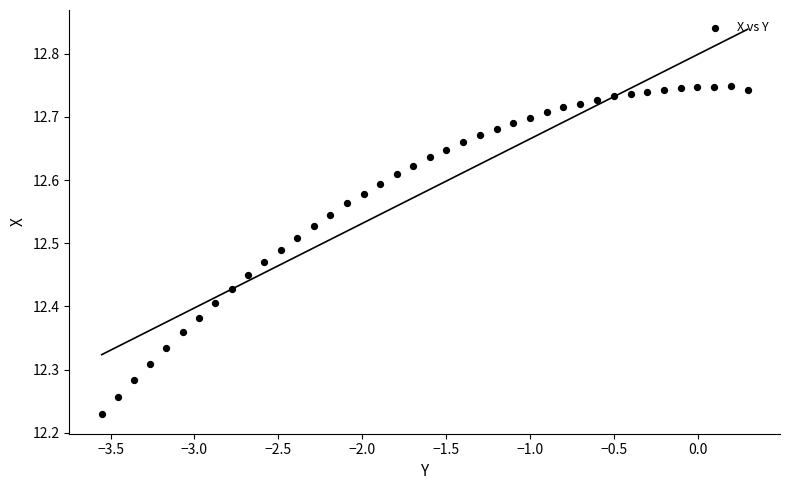

What is the range of Y values (max minus min)?

0.5